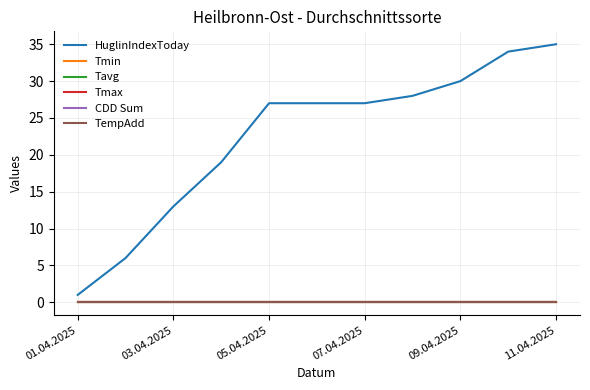

What is the value of the HuglinIndexToday point at the 5th from the left?

27